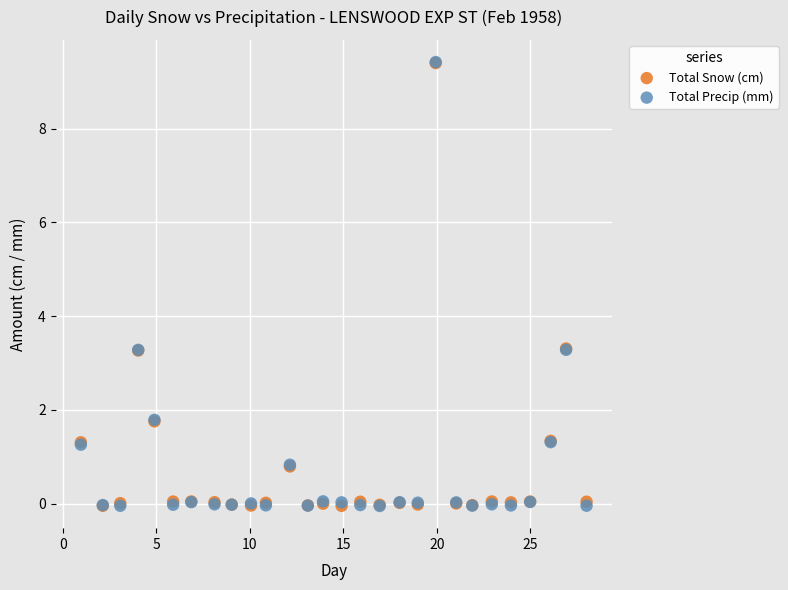

What are all the series names shown in the legend?

Total Snow (cm), Total Precip (mm)